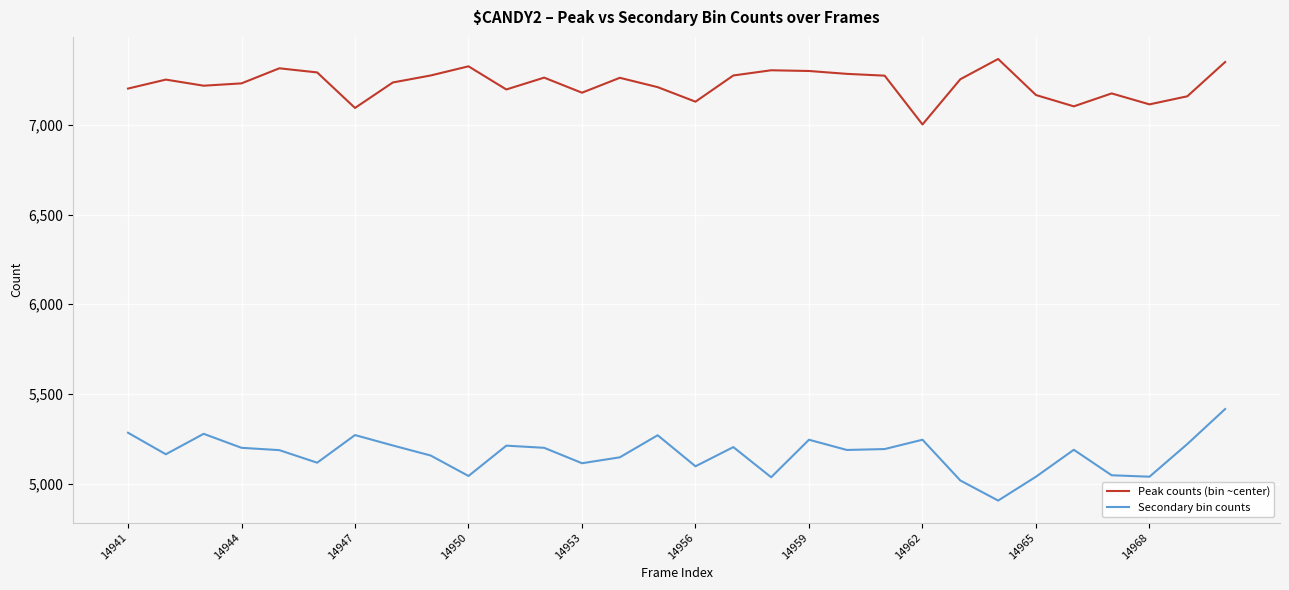

Which series has the largest total across all categories?

Peak counts (bin ~center)